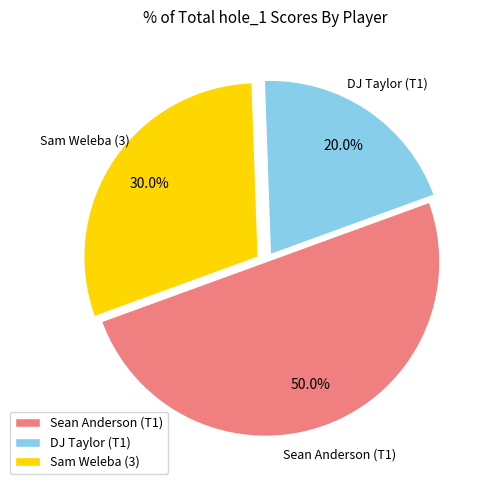

What percentage is the Sam Weleba (3) slice, to the nearest percent?

30%